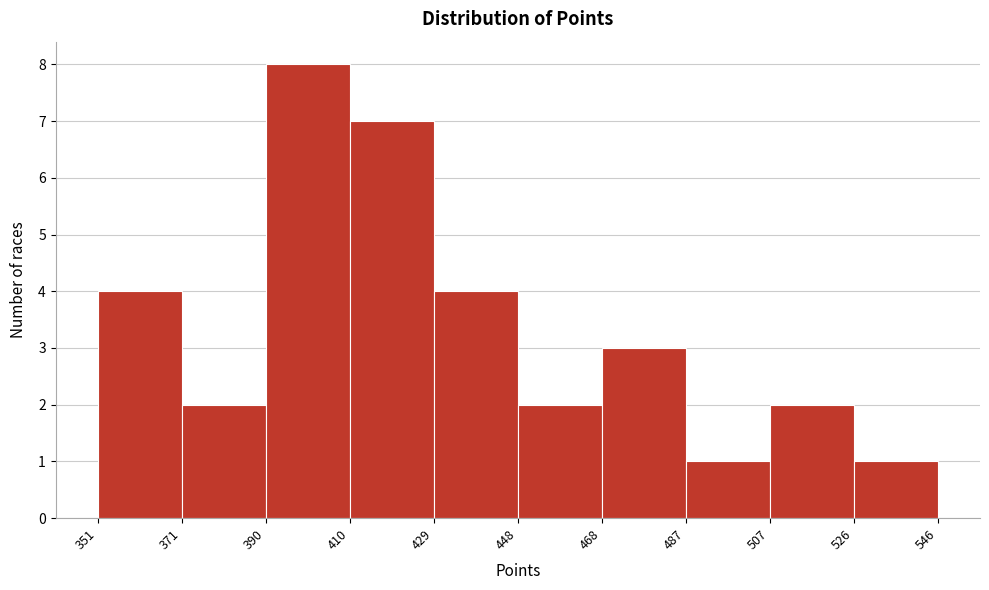

Over which range of the x-axis is the bar tallest?

390 to 410